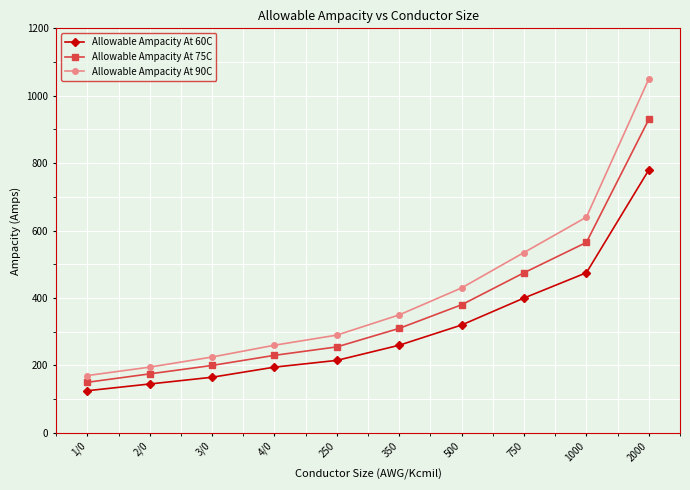

Reading right to left, what are all the values shown in this chart?

Allowable Ampacity At 60C: 780	475	400	320	260	215	195	165	145	125
Allowable Ampacity At 75C: 930	565	475	380	310	255	230	200	175	150
Allowable Ampacity At 90C: 1050	640	535	430	350	290	260	225	195	170